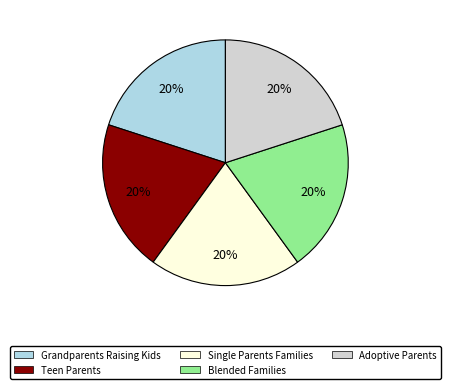

Do Grandparents Raising Kids and Adoptive Parents together represent more than half of the pie?

No